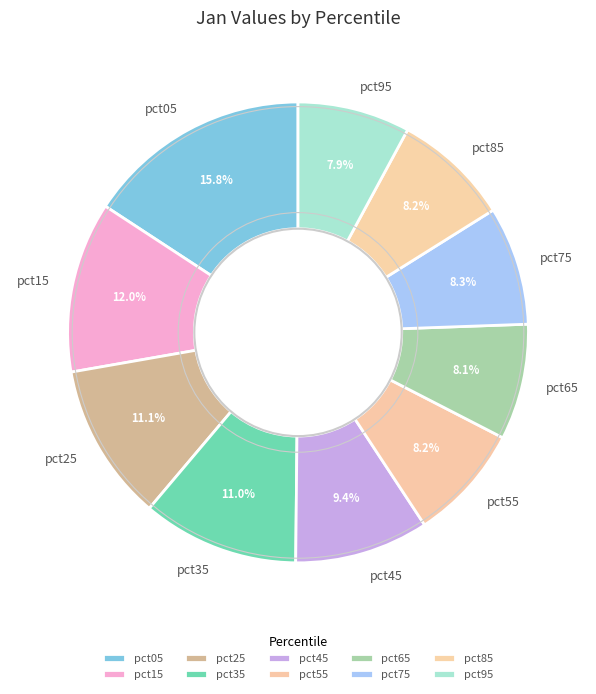

How much of the chart is everything except pct85?

91.8%